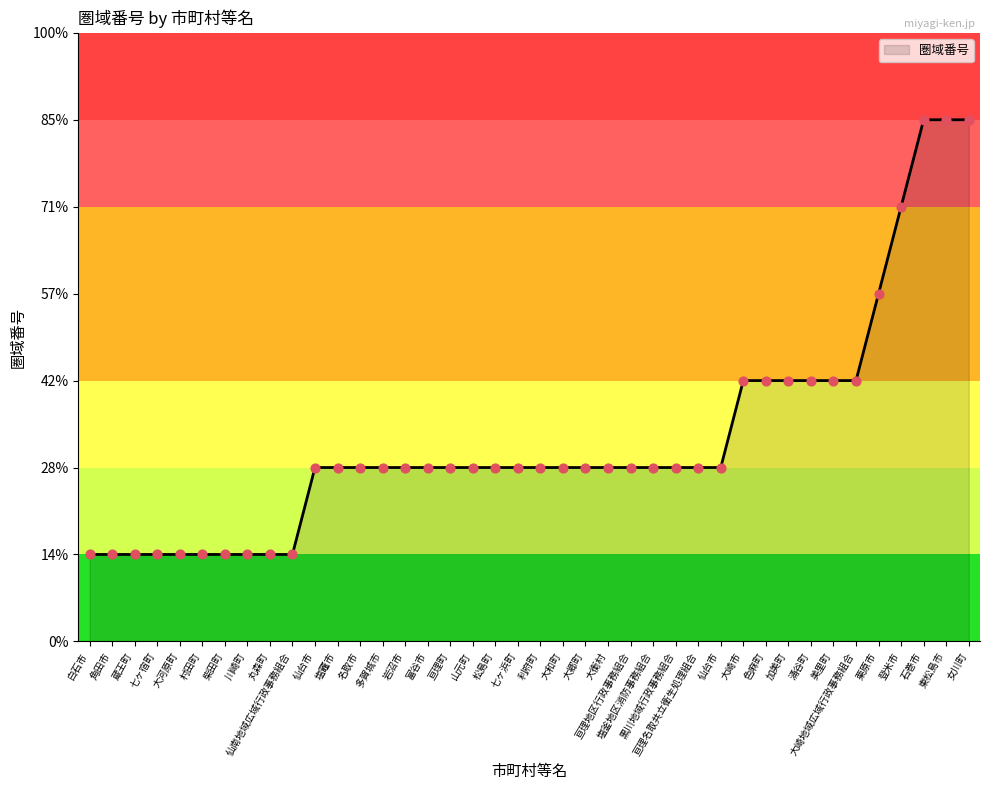

Approximately how many times larger is the value at 岩沼市 compared to 大郷町?

1.0